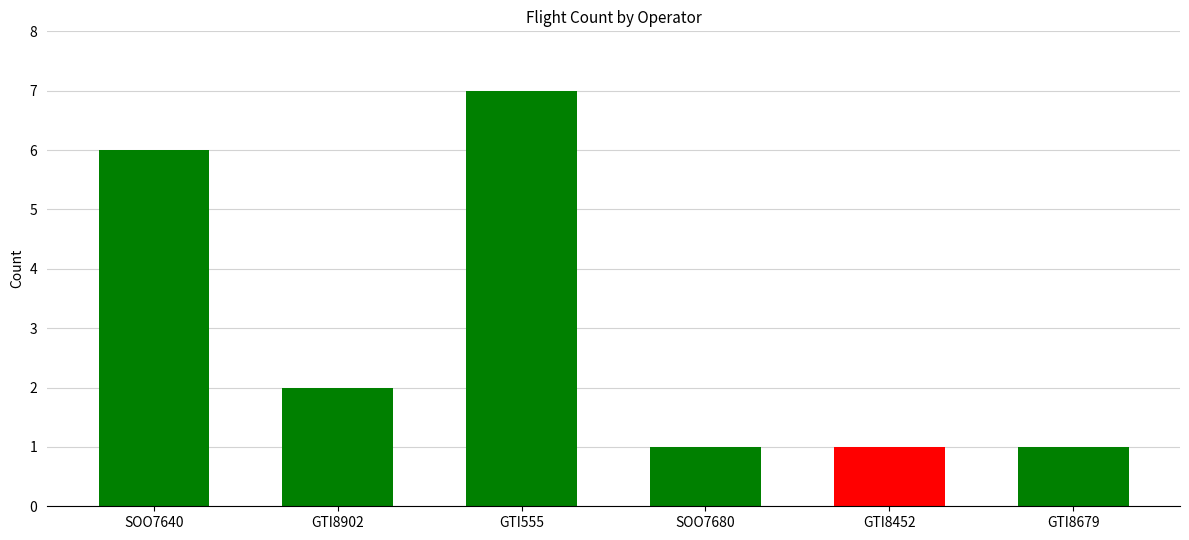

Reading right to left, list all the values displayed in this chart.

GTI8679=1	GTI8452=1	SOO7680=1	GTI555=7	GTI8902=2	SOO7640=6